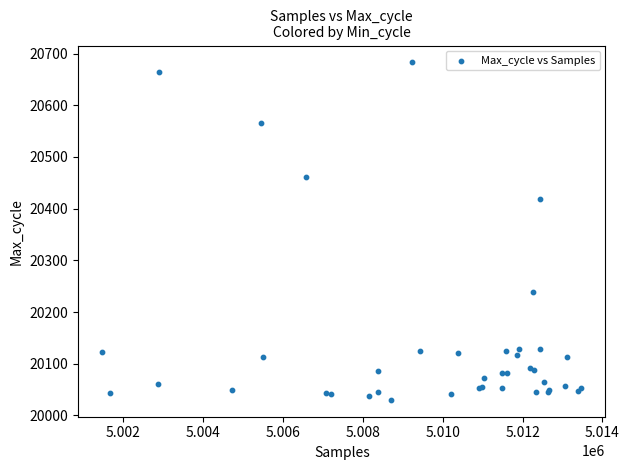

What Y value in the scatter plot is closest to 20356?

20419